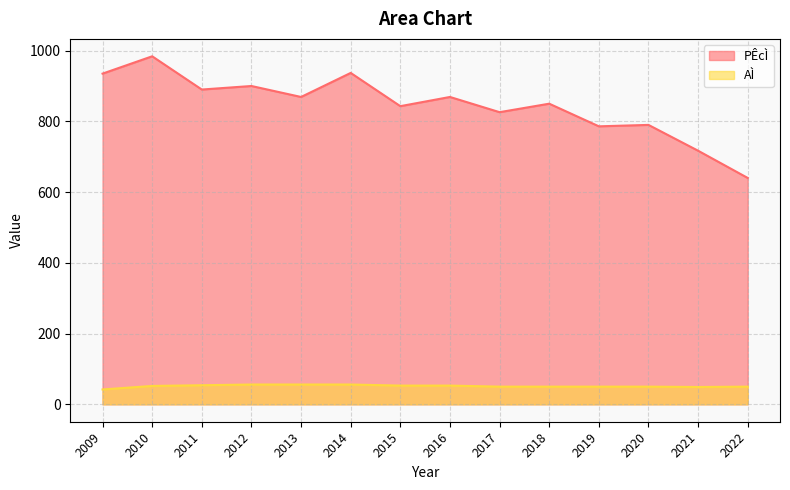

Reading left to right, extract all data points from this chart.

PÊcÌ: 2009=935	2010=984	2011=890	2012=900	2013=869	2014=937	2015=843	2016=869	2017=826	2018=850	2019=786	2020=790	2021=717	2022=640
AÌ: 2009=42	2010=52	2011=54	2012=56	2013=56	2014=56	2015=53	2016=53	2017=50	2018=50	2019=50	2020=50	2021=49	2022=50